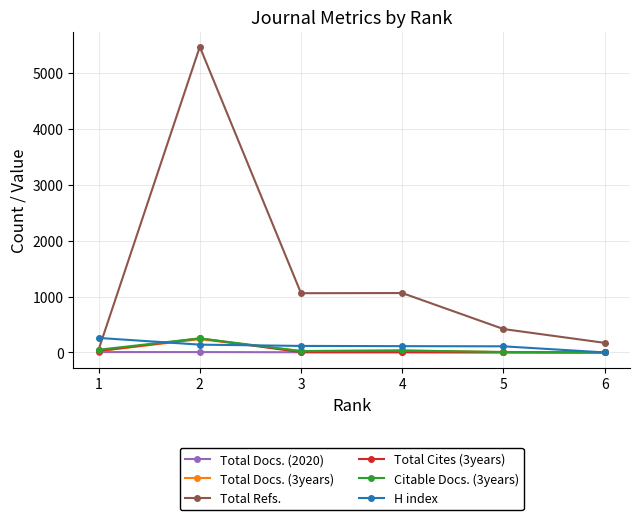

Which series has the largest total across all categories?

Total Refs.